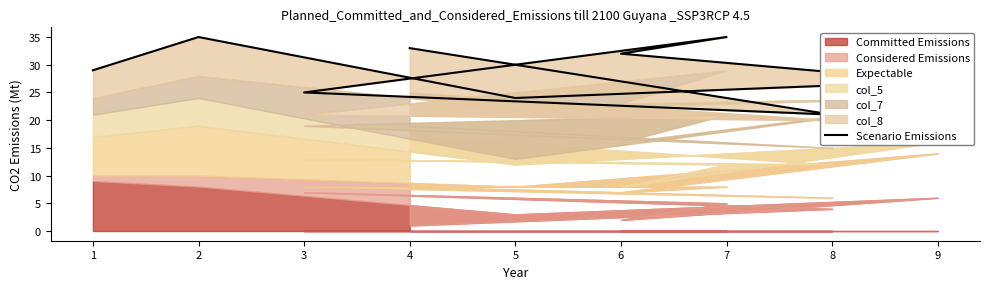

What is the difference between the values at 8 and 3?

4